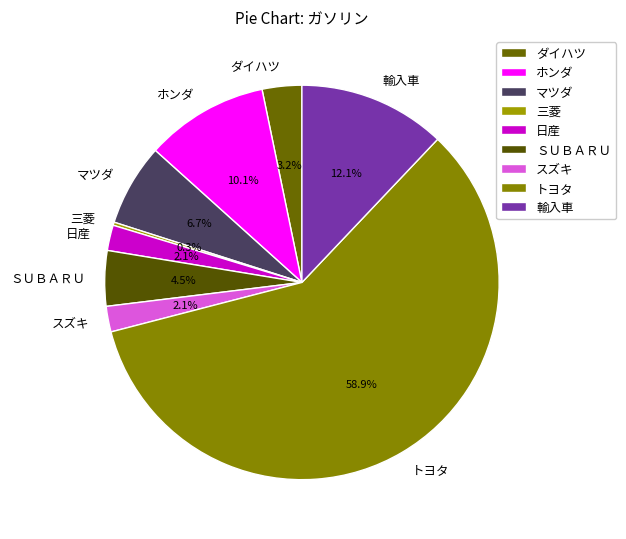

Which slice is the largest?

トヨタ